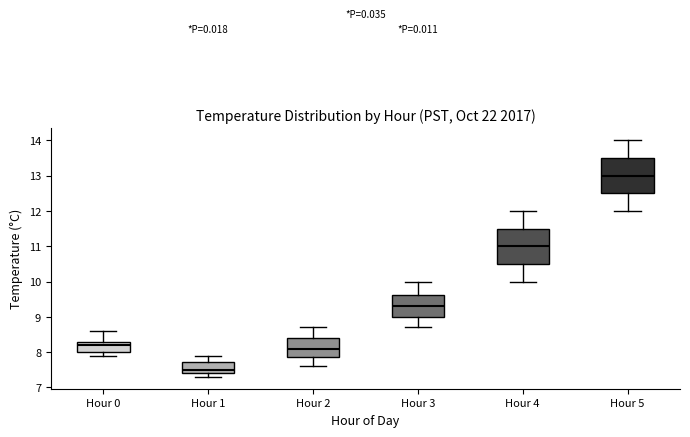

Which box's median line is the lowest?

Hour 1